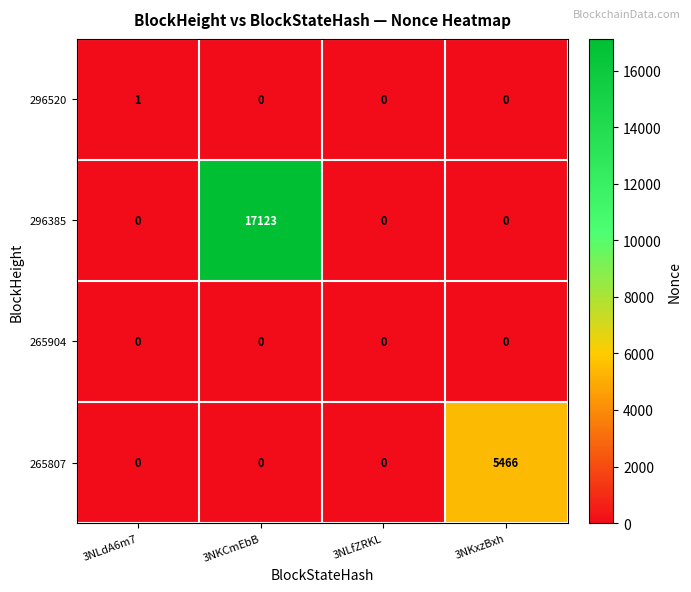

How many distinct data groups are displayed?

4